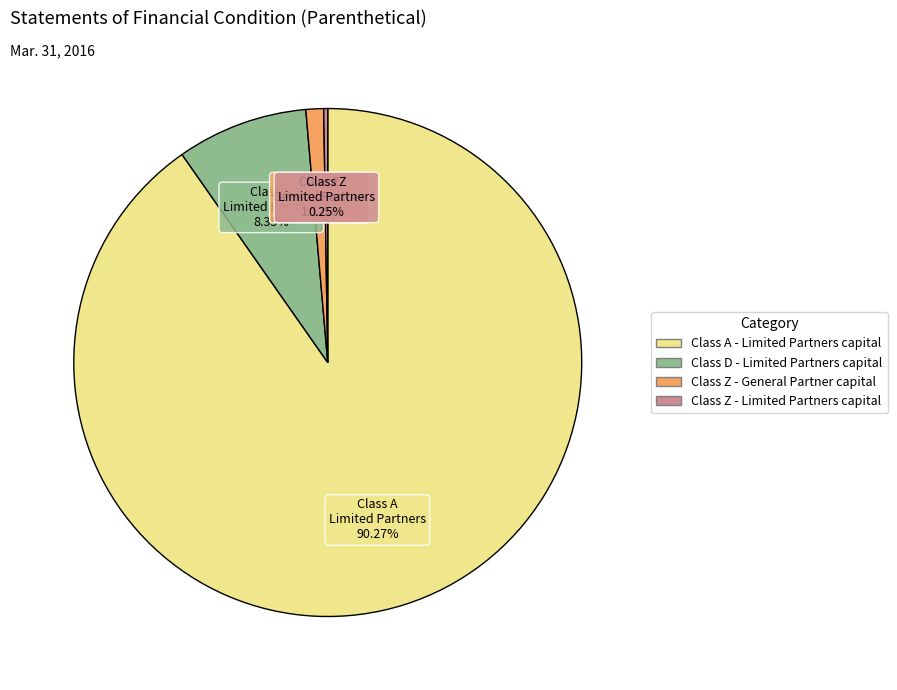

To the nearest percent, what is the difference between the Class A - Limited Partners capital and Class Z - General Partner capital slice percentages?

89%